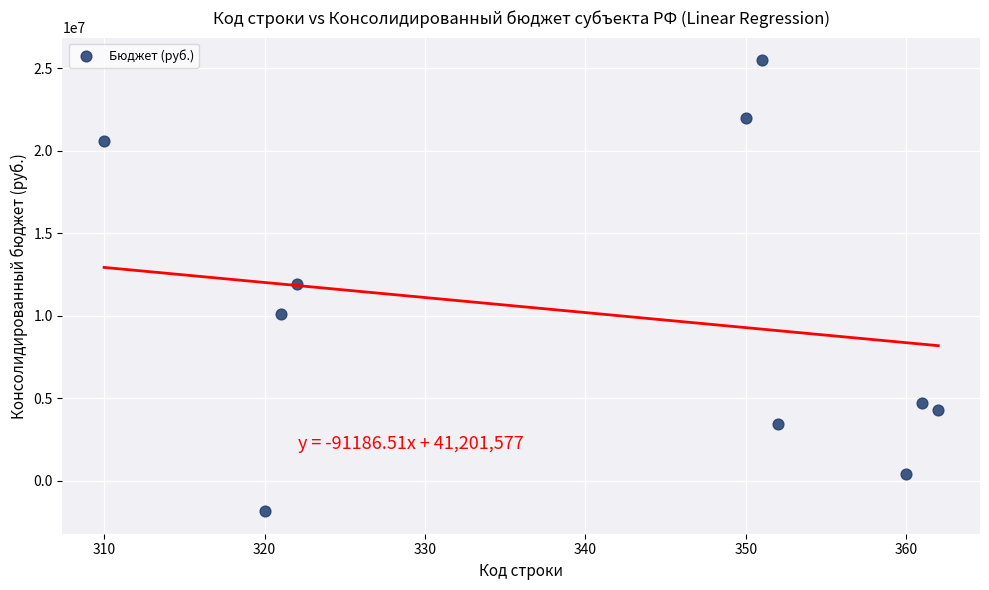

What is the range of X values (max minus min)?

52.0